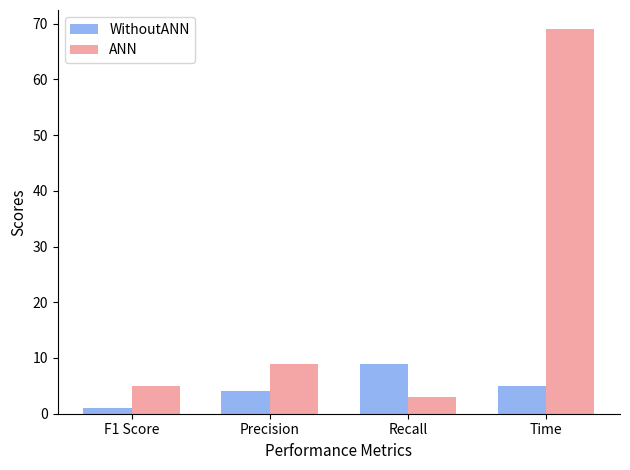

Which series has the largest range (max minus min)?

ANN